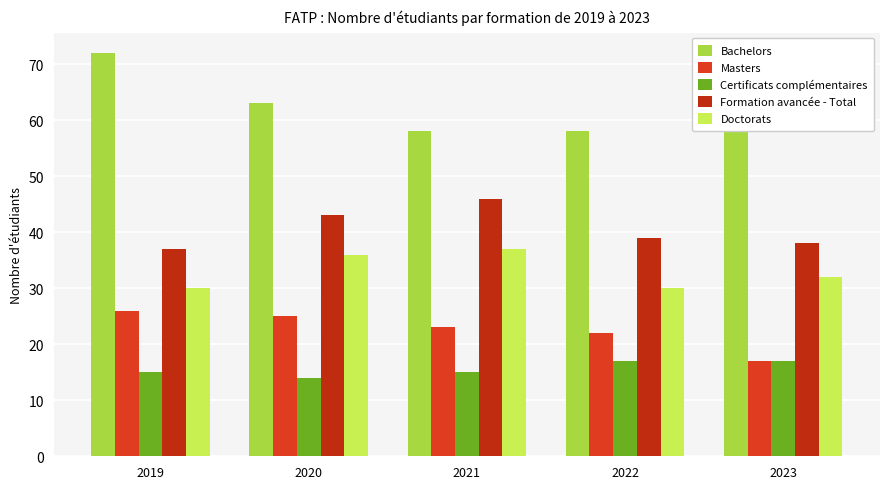

At 2023, list the series in order from largest to smallest.

Bachelors, Formation avancée - Total, Doctorats, Masters, Certificats complémentaires